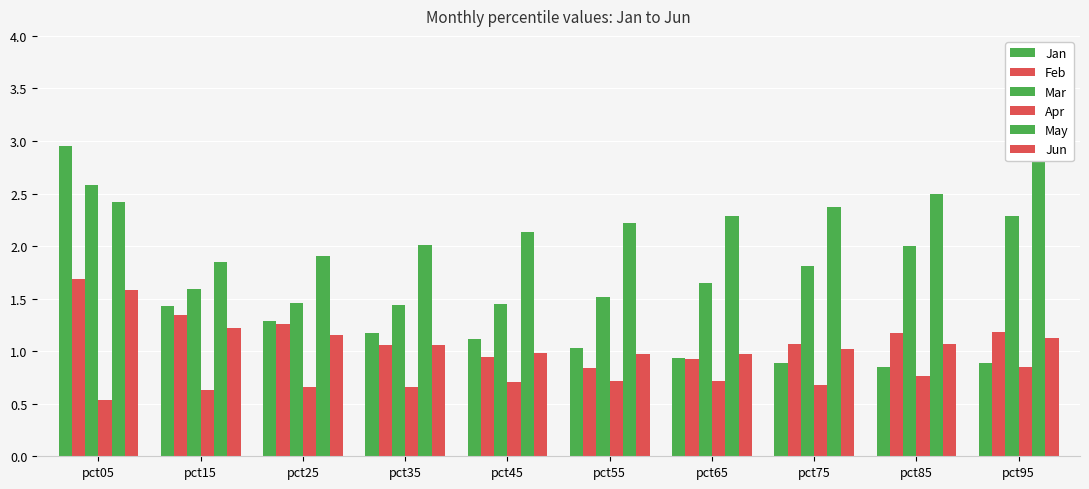

Read the Feb value at pct05.

1.7